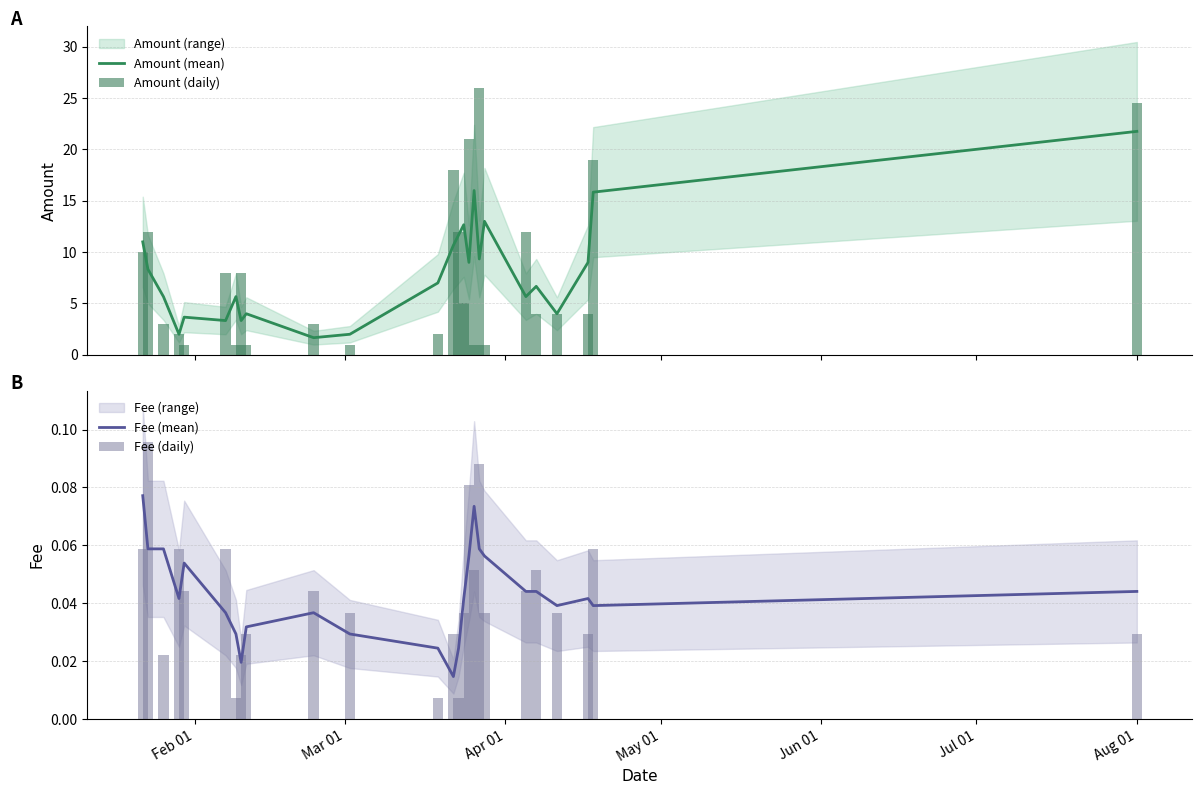

What is the value of the Amount (daily) bar at the 17th from the left?

1.0